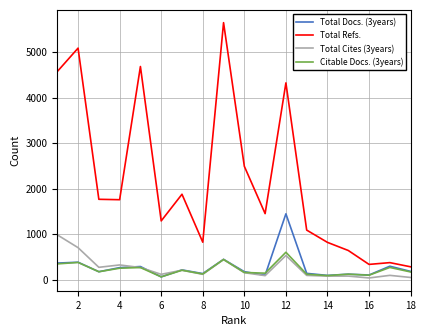

Which series has the largest total across all categories?

Total Refs.